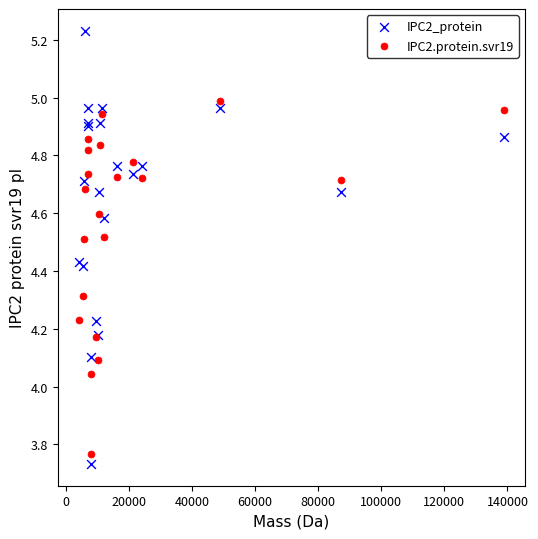

What are all the series names shown in the legend?

IPC2_protein, IPC2.protein.svr19